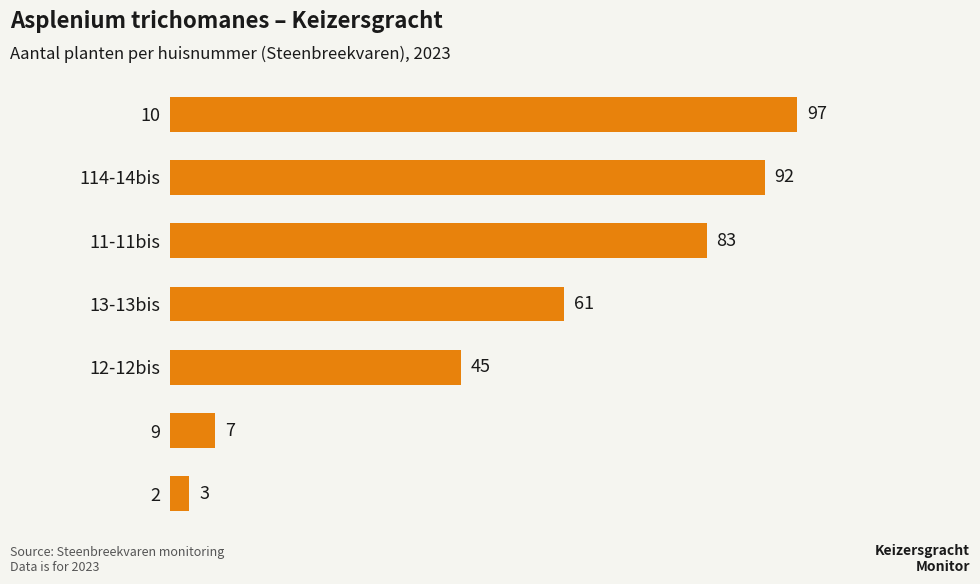

Are the bars grouped side by side (vs. stacked)?

No